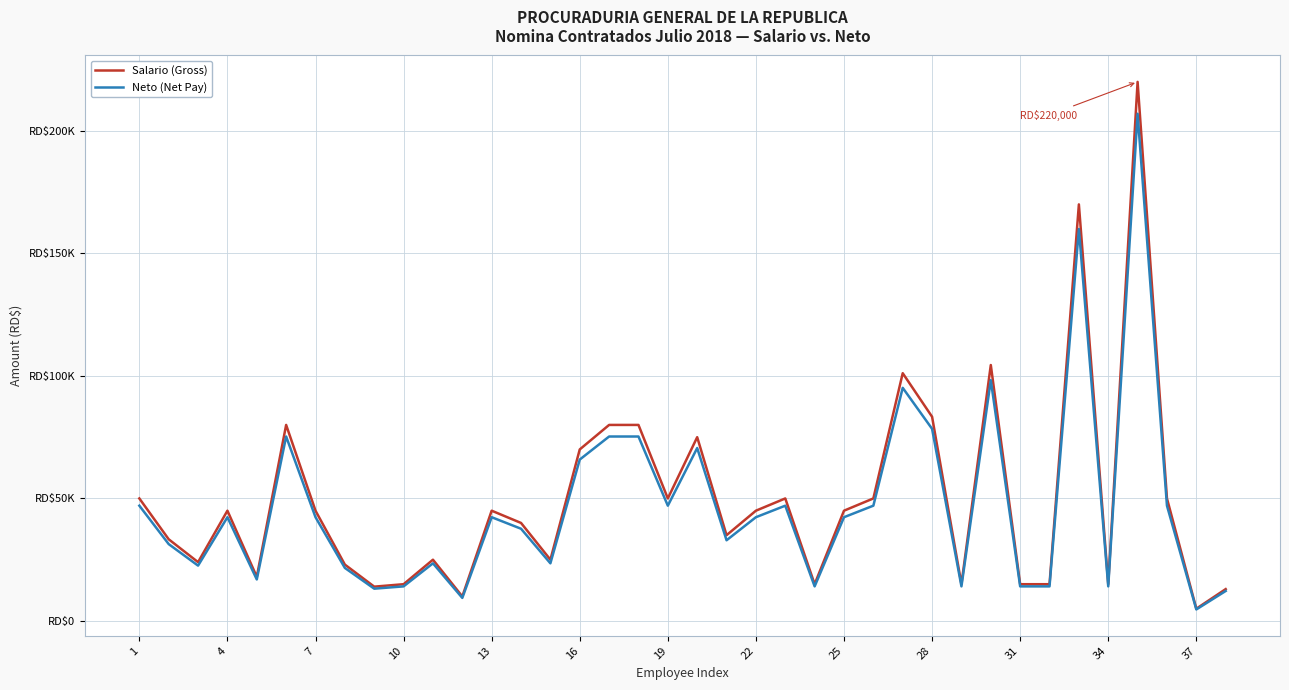

Does the chart display data point markers on the line(s)?

No